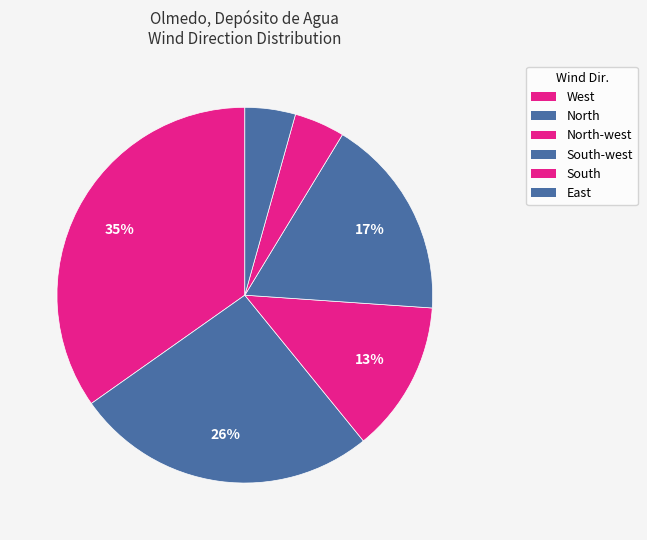

Count the number of slices in the pie.

6